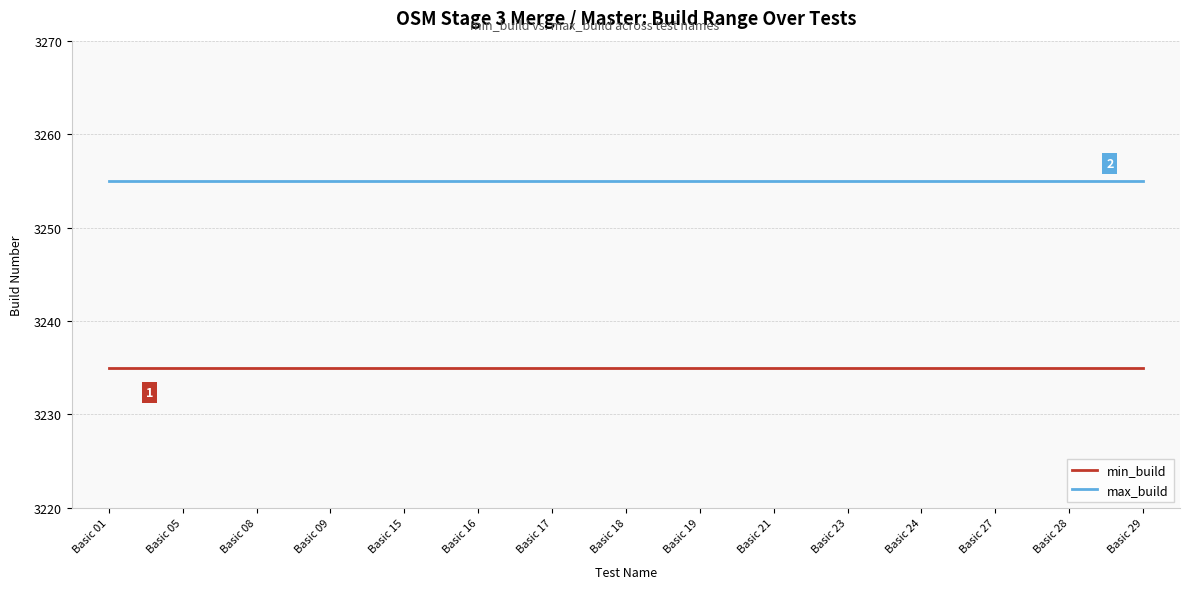

What are all the series names shown in the legend?

min_build, max_build